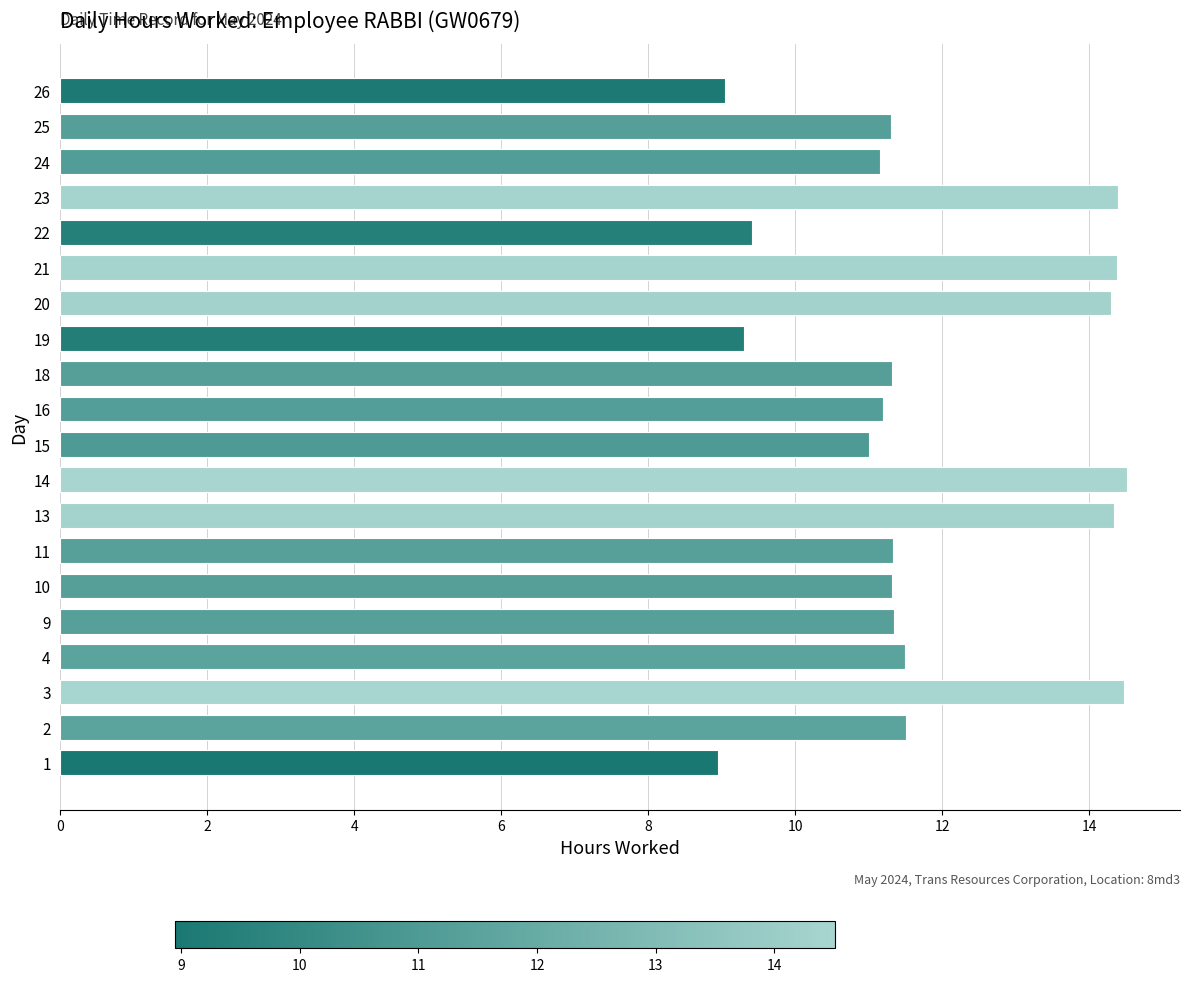

What is the ratio of the value at 14 to the value at 13?

1.0